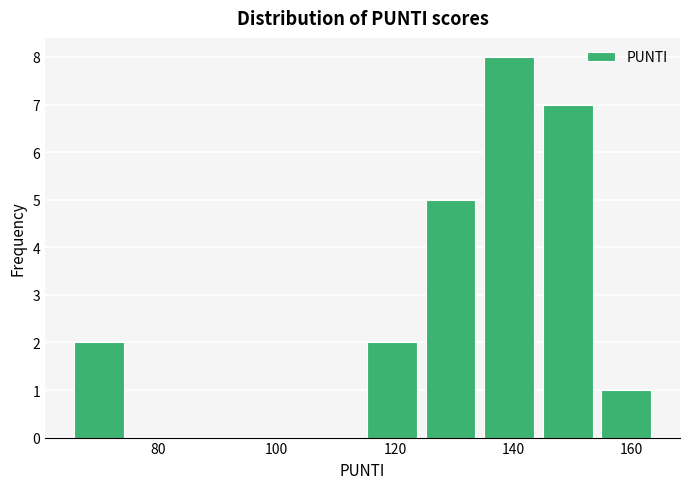

Over which range of the x-axis is the bar tallest?

134 to 144